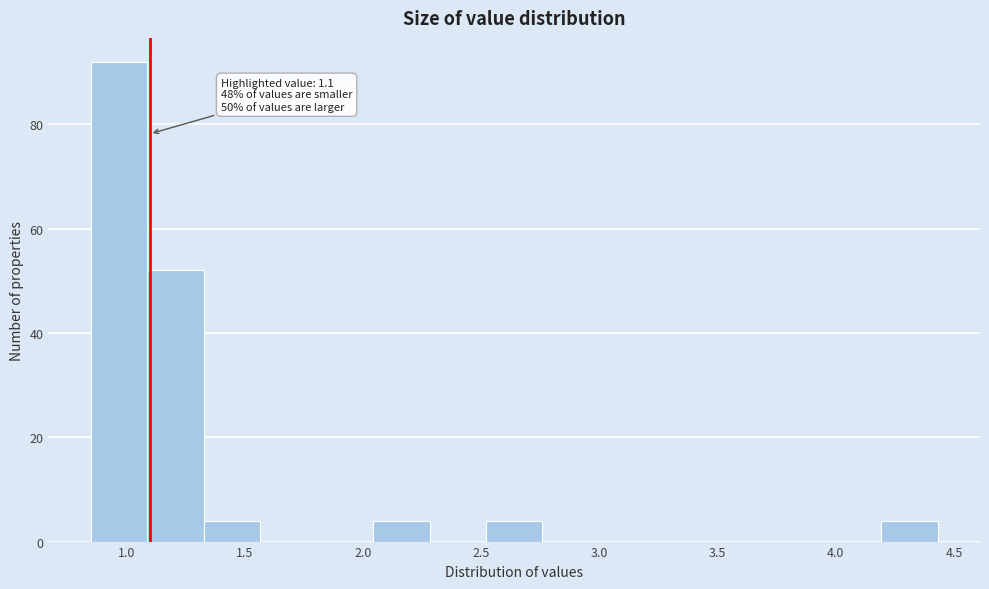

Which range on the x-axis has the tallest bar?

0.85 to 1.10